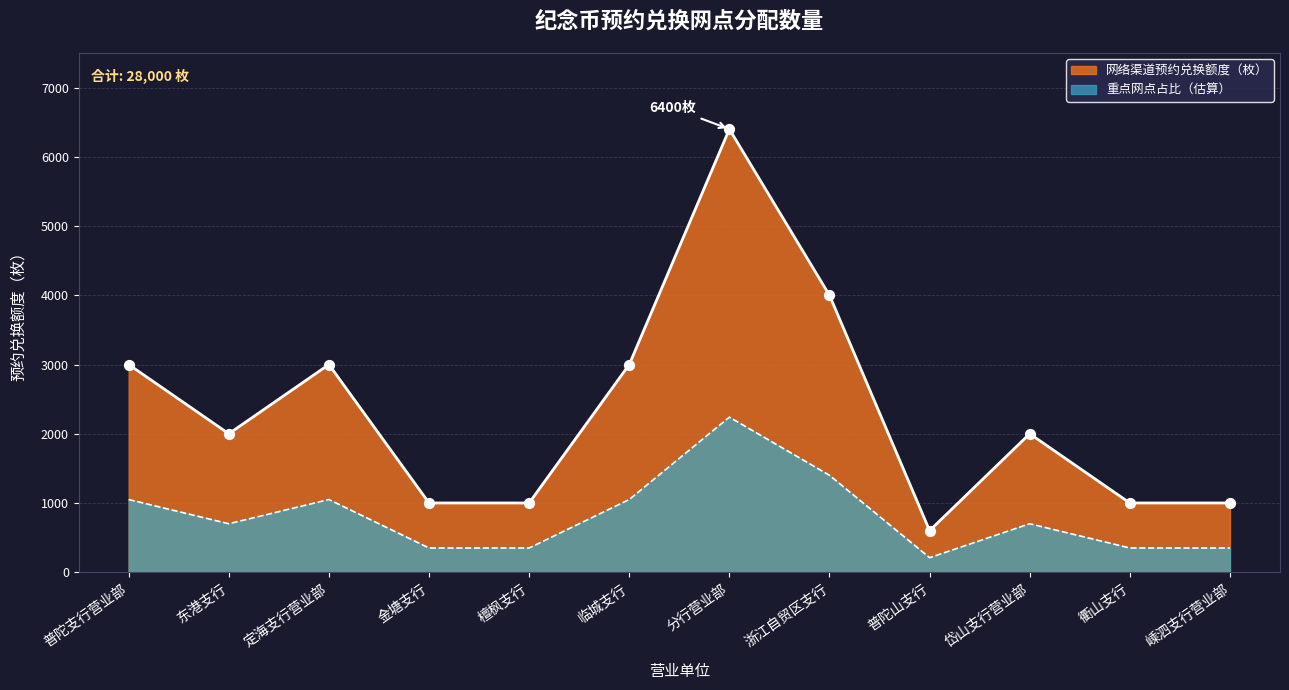

What is the ratio of the value at 岱山支行营业部 to the value at 普陀山支行?

3.3